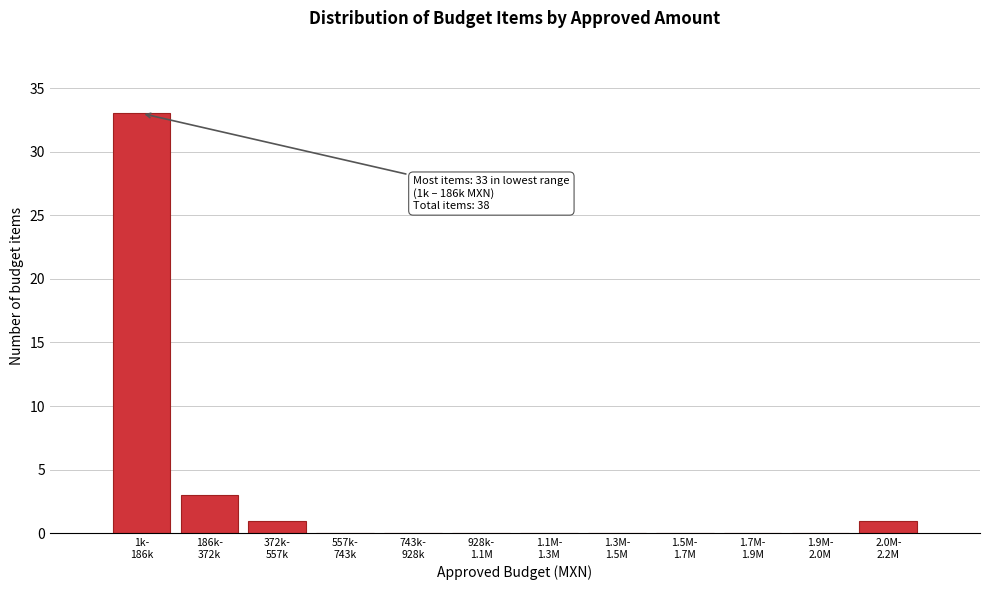

What is the sum of all values?

38